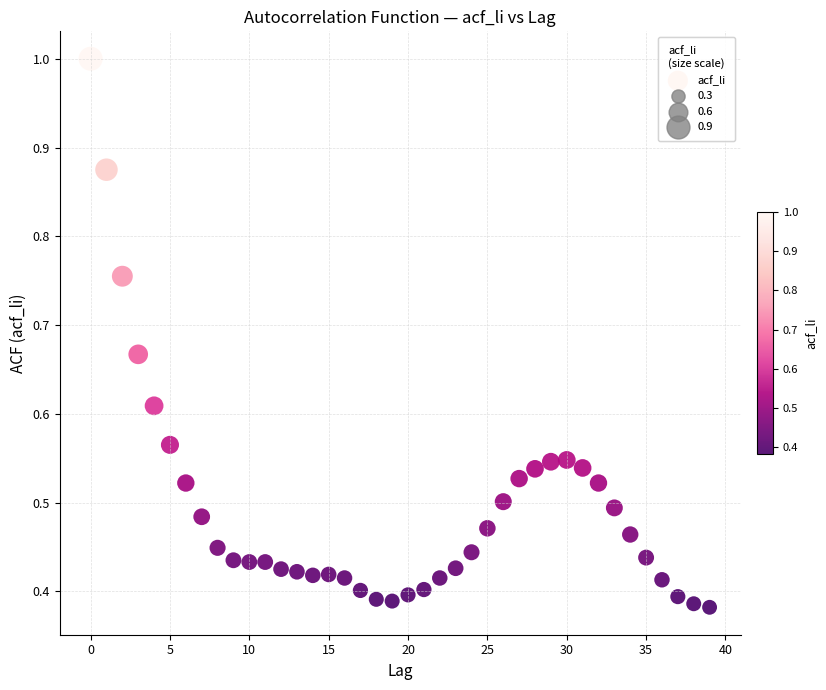

How many data points are displayed?

40